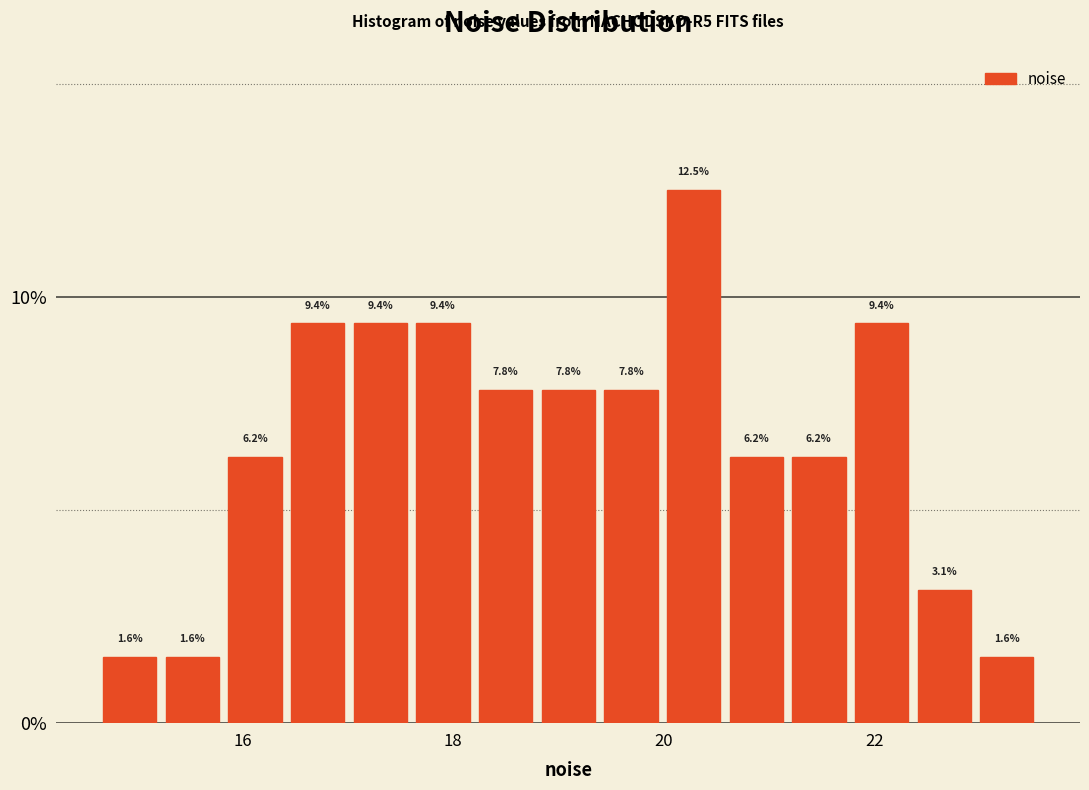

Read against the x-axis, roughly where is the centre of the tallest bar?

20.2